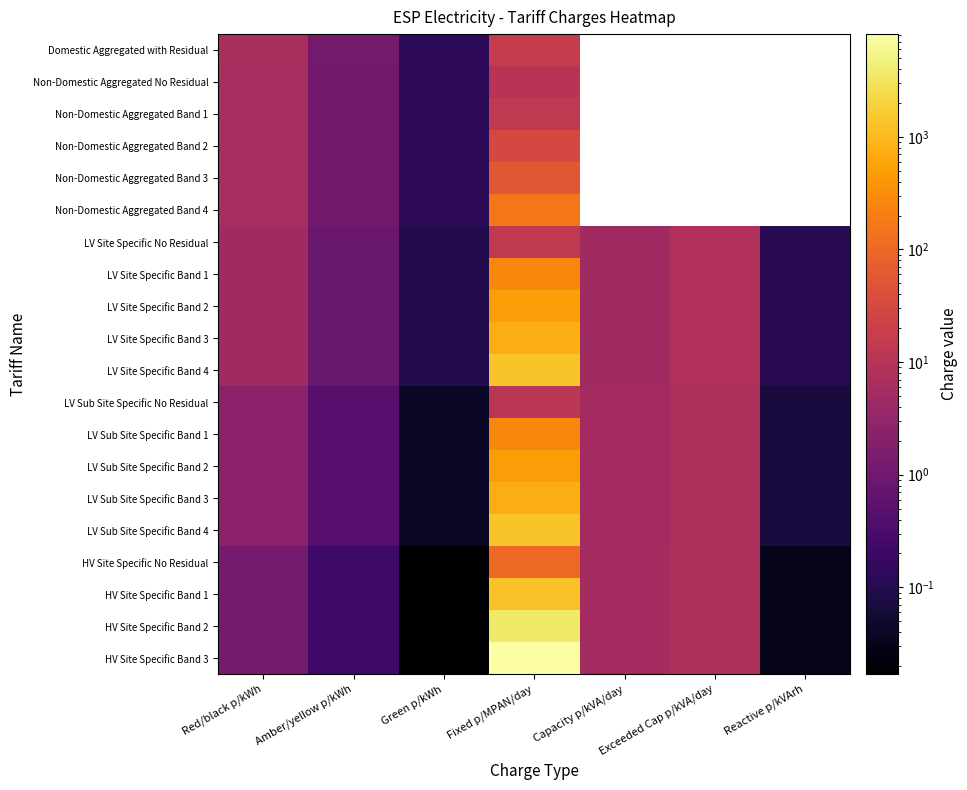

What is the approximate value of LV Sub Site Specific Band 2 at Amber/yellow p/kWh?

0.4